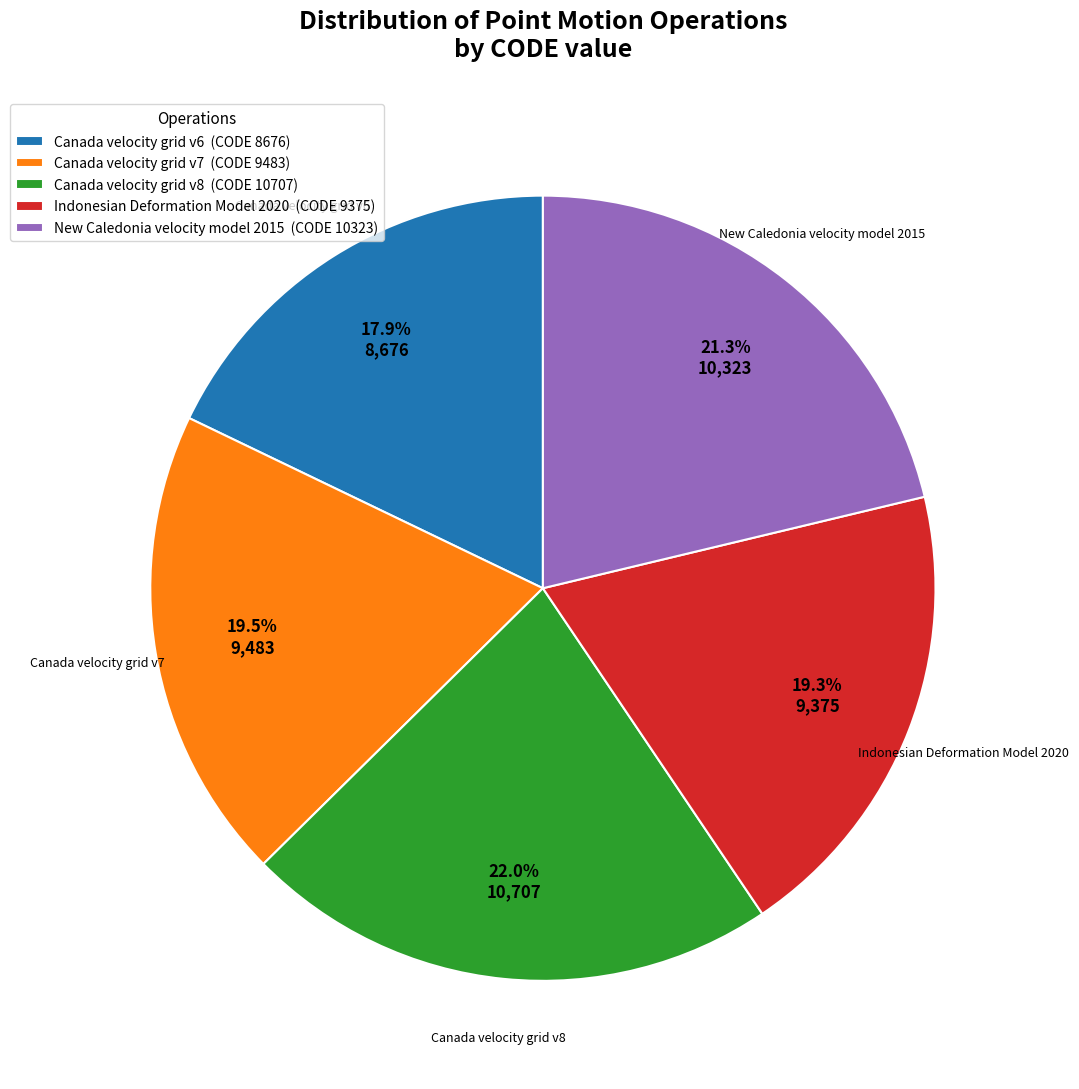

What is the largest slice in the pie chart?

Canada velocity grid v8